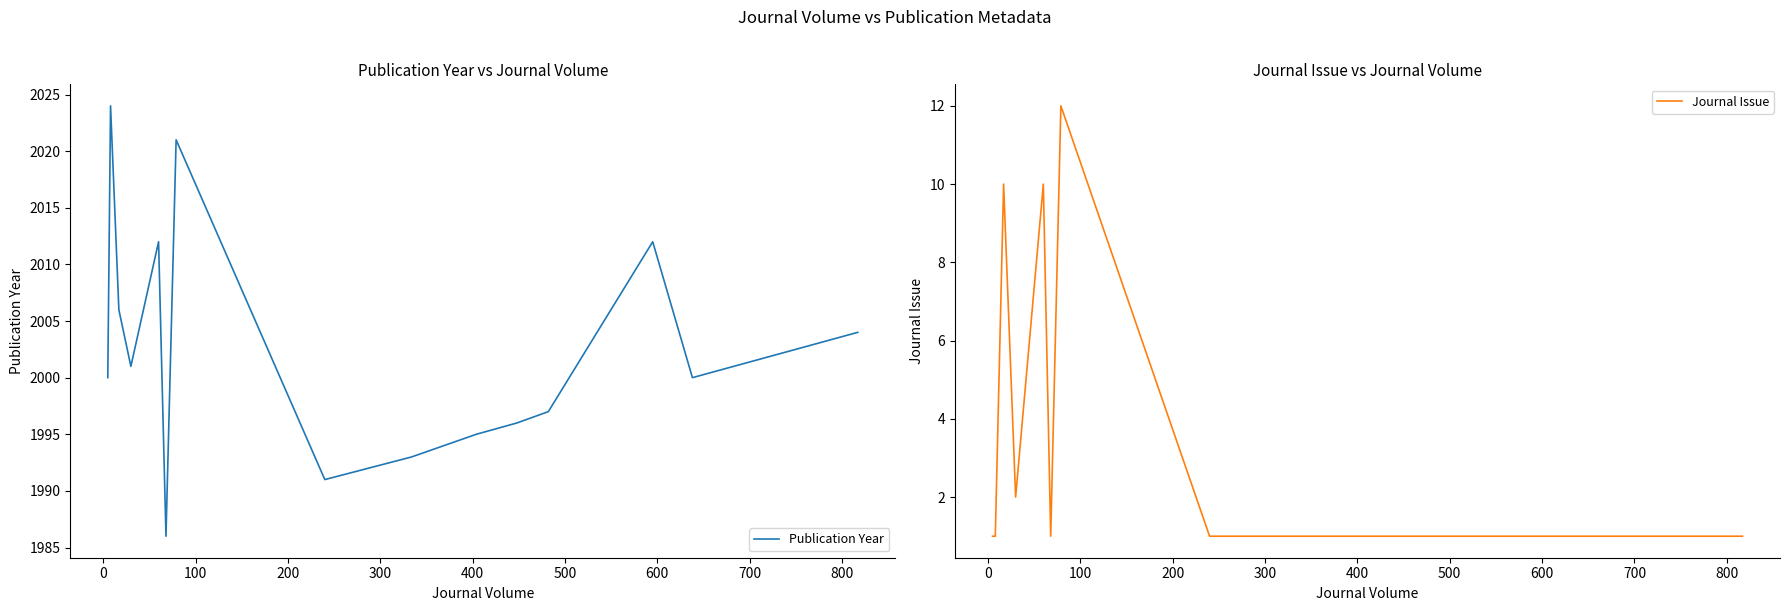

How many categories are shown in the chart?

20